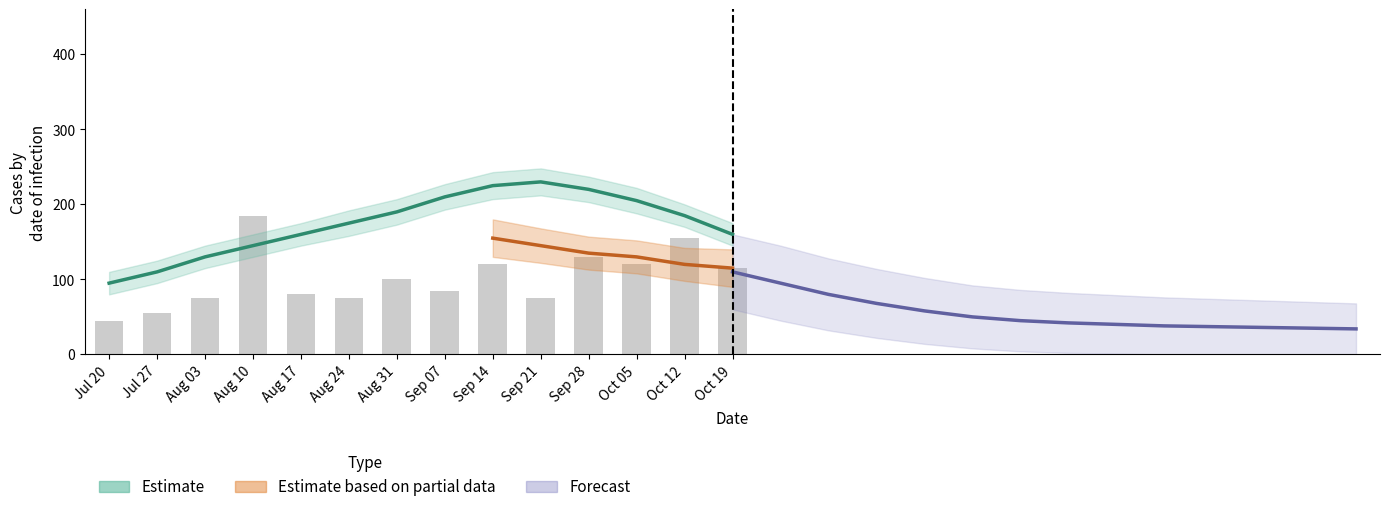

Approximately how many times larger is the value at Aug 03 compared to Sep 14?

0.6